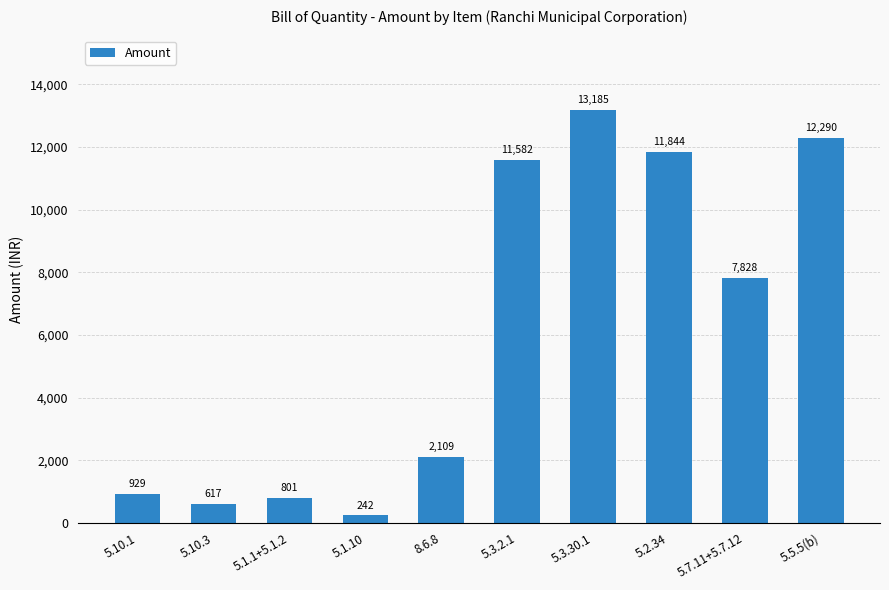

What is the difference between the values at 5.5.5(b) and 5.7.11+5.7.12?

4461.8